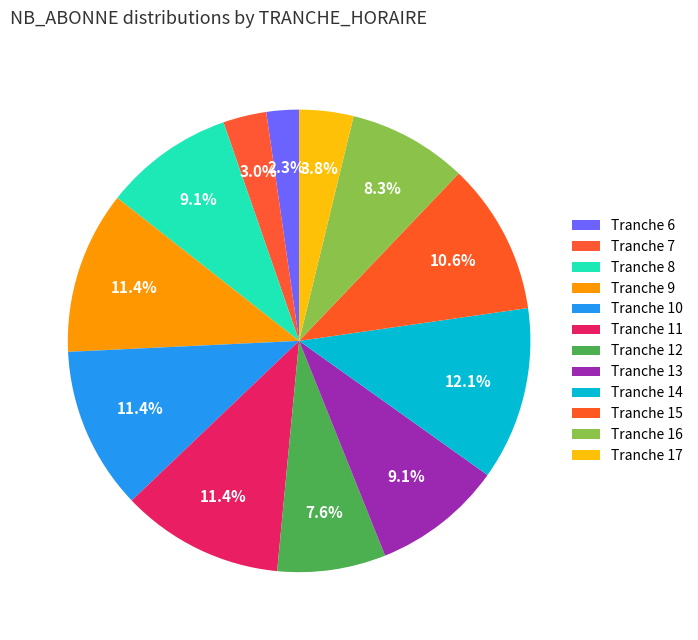

Which category has the smallest portion of the pie?

6